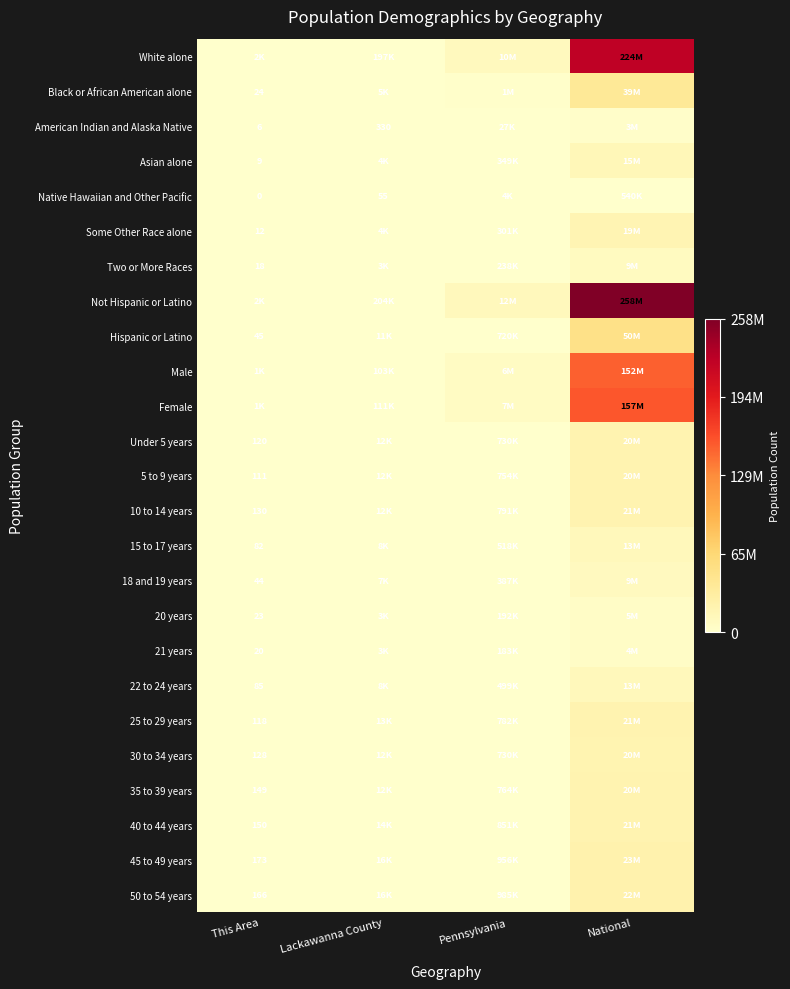

At how many categories does at least one series exceed 0?

4